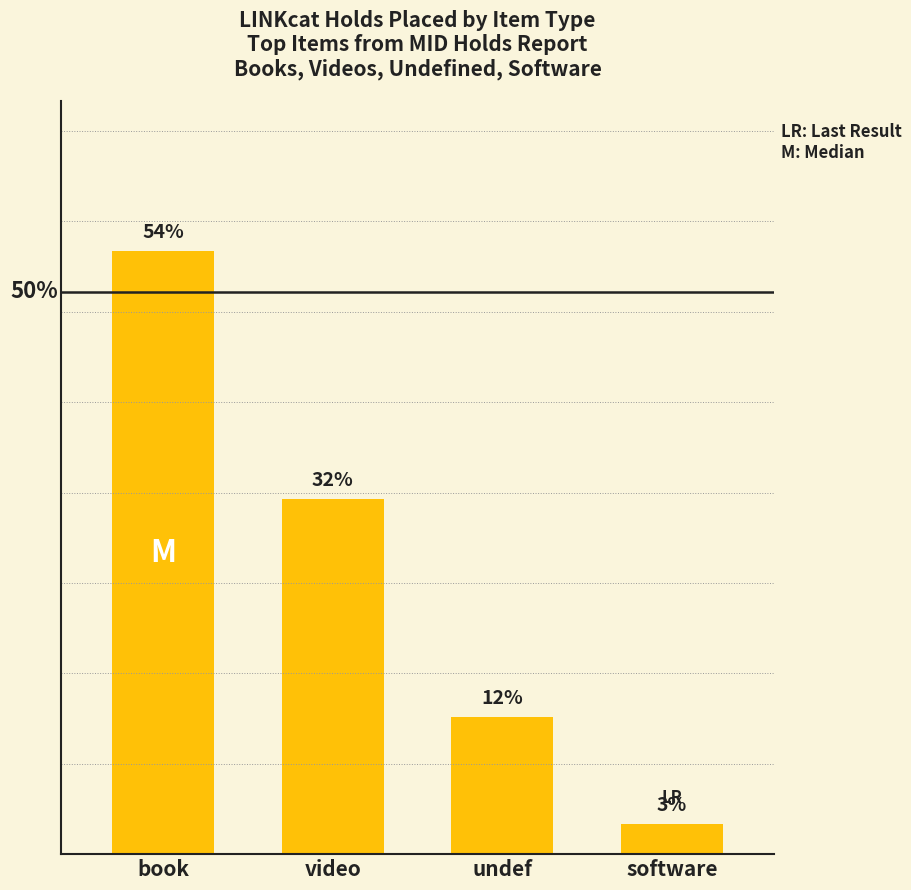

Rank the categories by value from lowest to highest.

software, undef, video, book